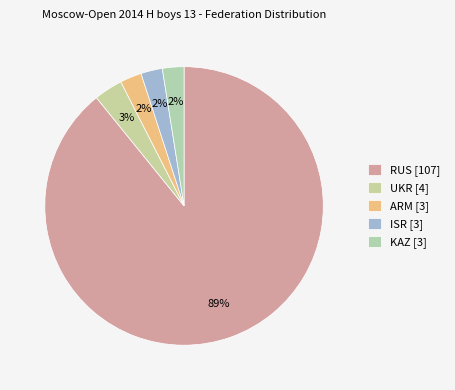

How many segments does this pie chart have?

5